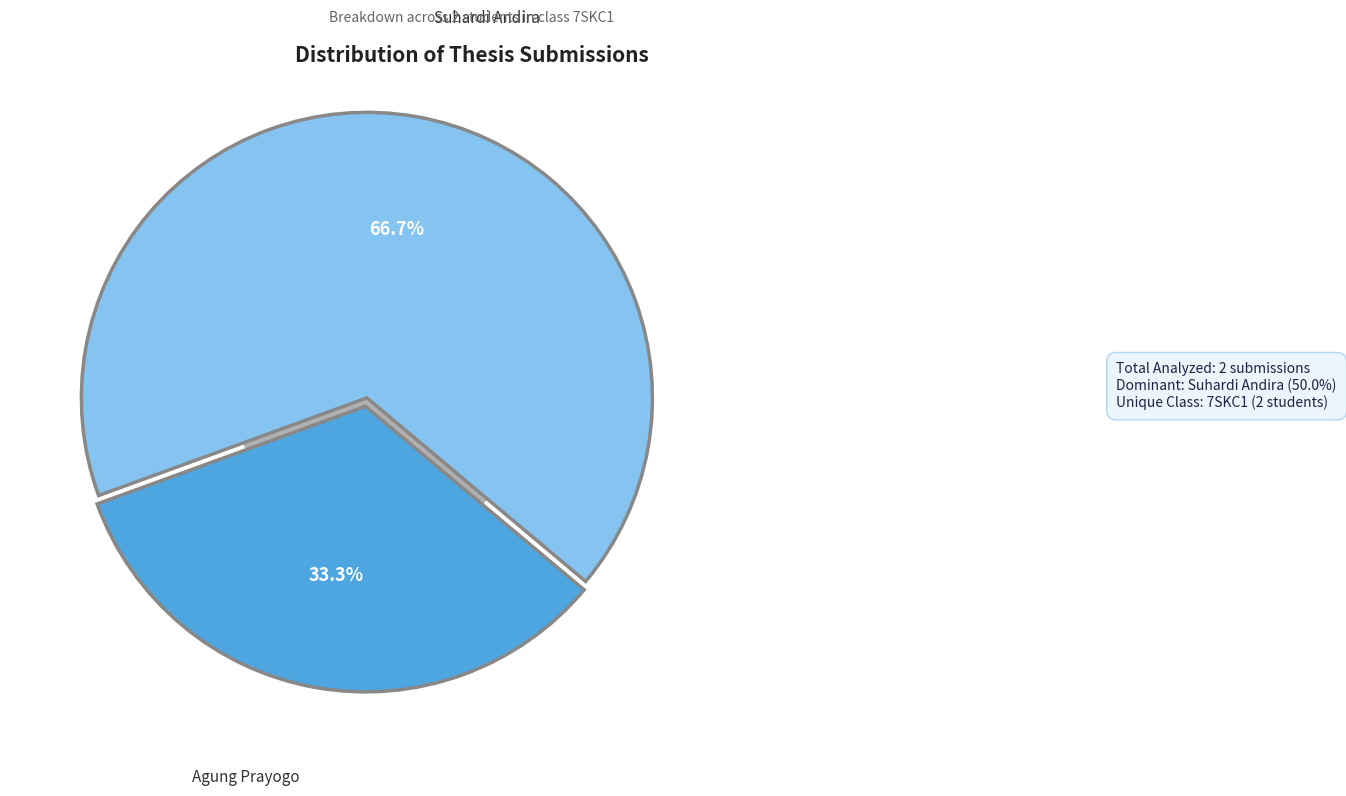

To the nearest percent, what is the average slice percentage?

50%